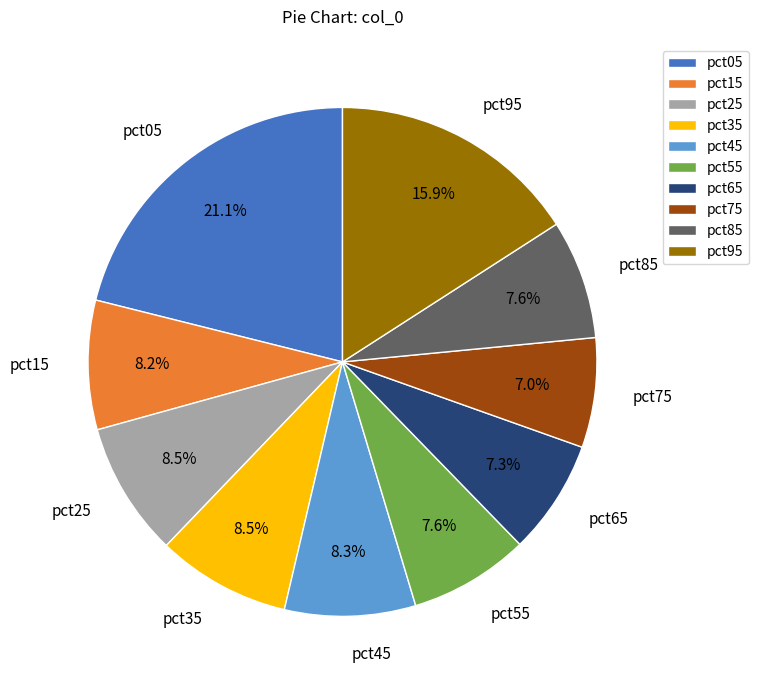

To the nearest percent, what percentage of the pie is pct55?

8%